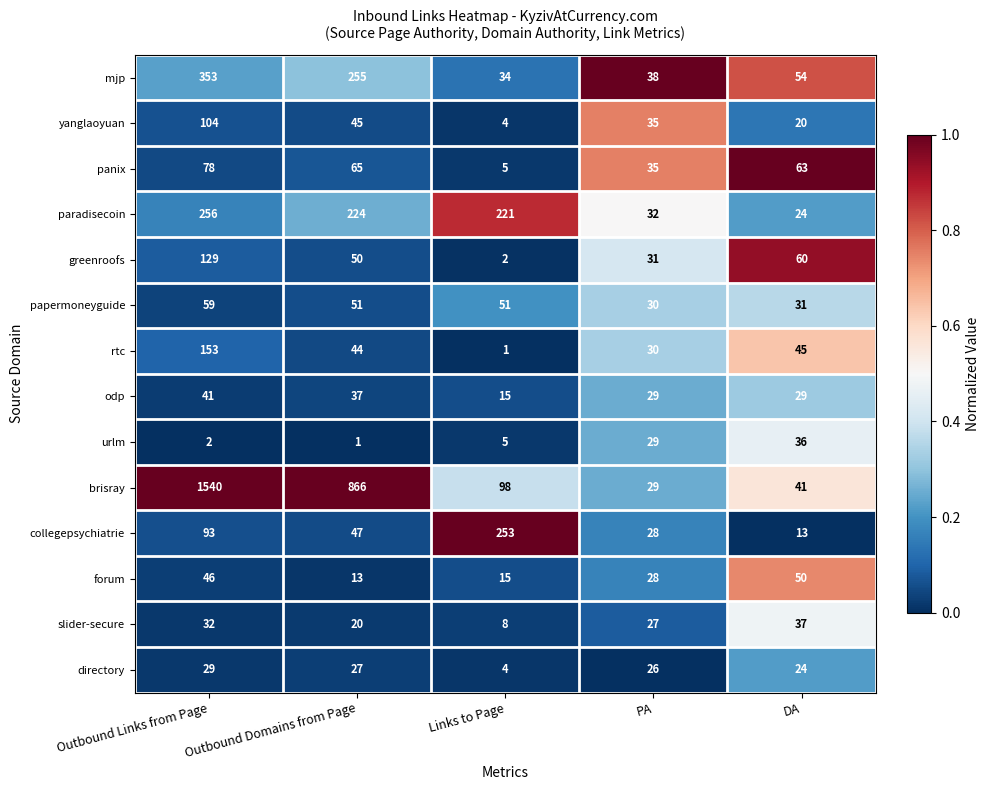

Is it true that papermoneyguide equals 31 at DA?

True